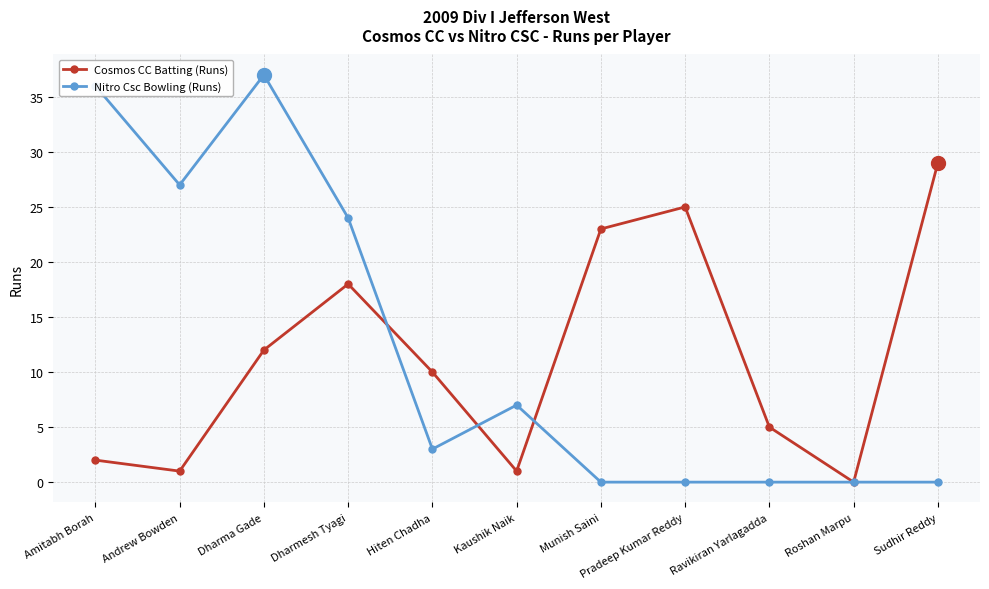

Rank the series at Pradeep Kumar Reddy from highest to lowest value.

Cosmos CC Batting (Runs), Nitro Csc Bowling (Runs)